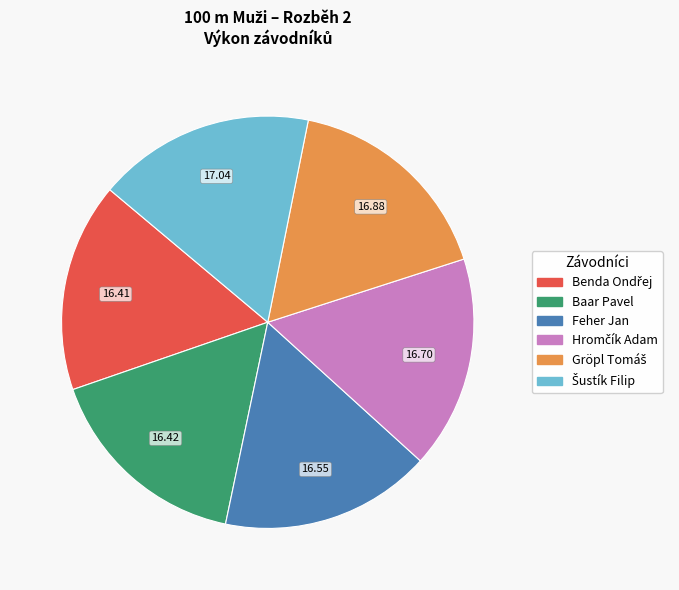

Is there any slice that represents more than half of the pie?

No